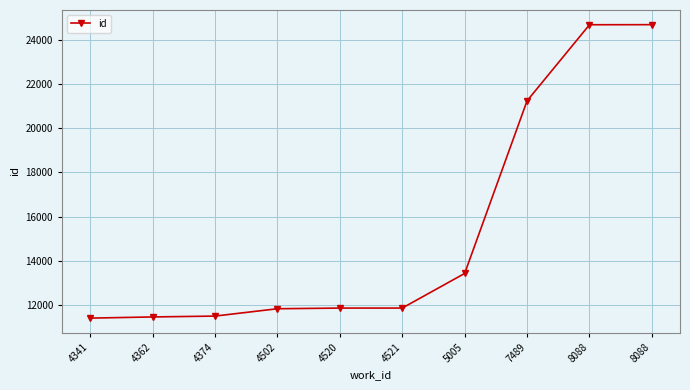

Reading left to right, extract all data points from this chart.

4341=11406	4362=11459	4374=11498	4502=11830	4520=11860	4521=11861	5005=13426	7489=21232	8088=24671	8088=24674